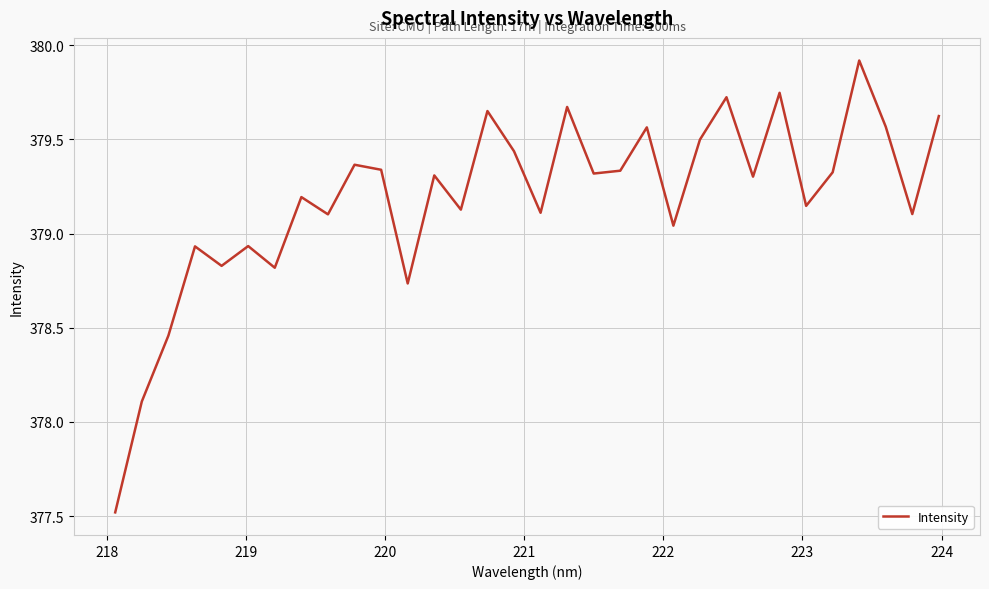

True or false: the data has more than 2 interior local peaks.

True